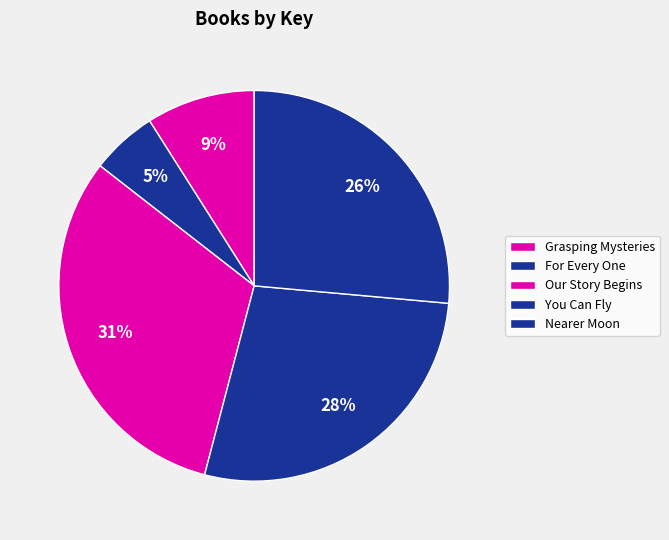

What is the largest slice in the pie chart?

Our Story Begins